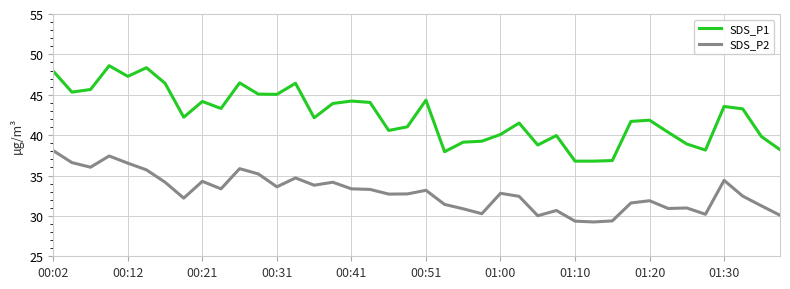

What is the maximum value shown in the chart?

48.6